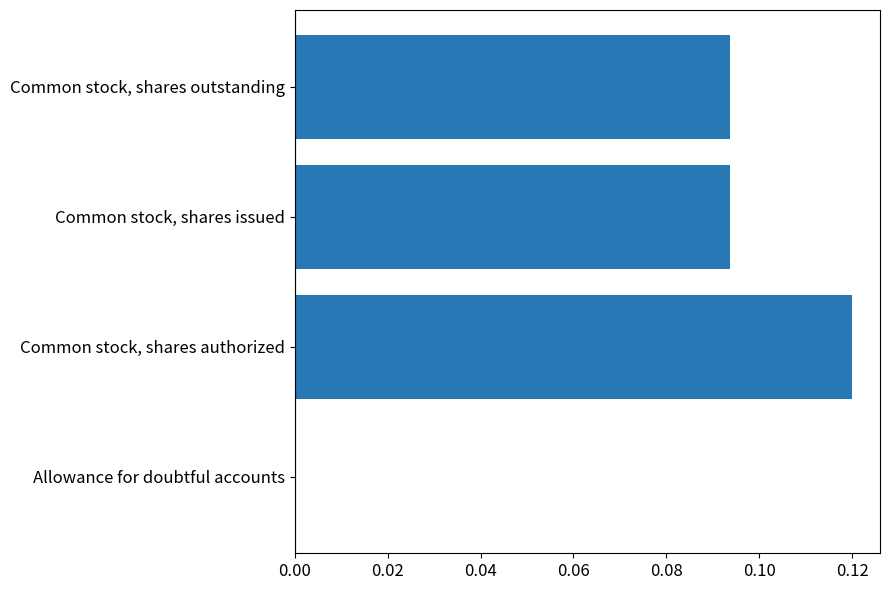

The chart shows a value of 0.0 at Allowance for doubtful accounts. True or false?

True